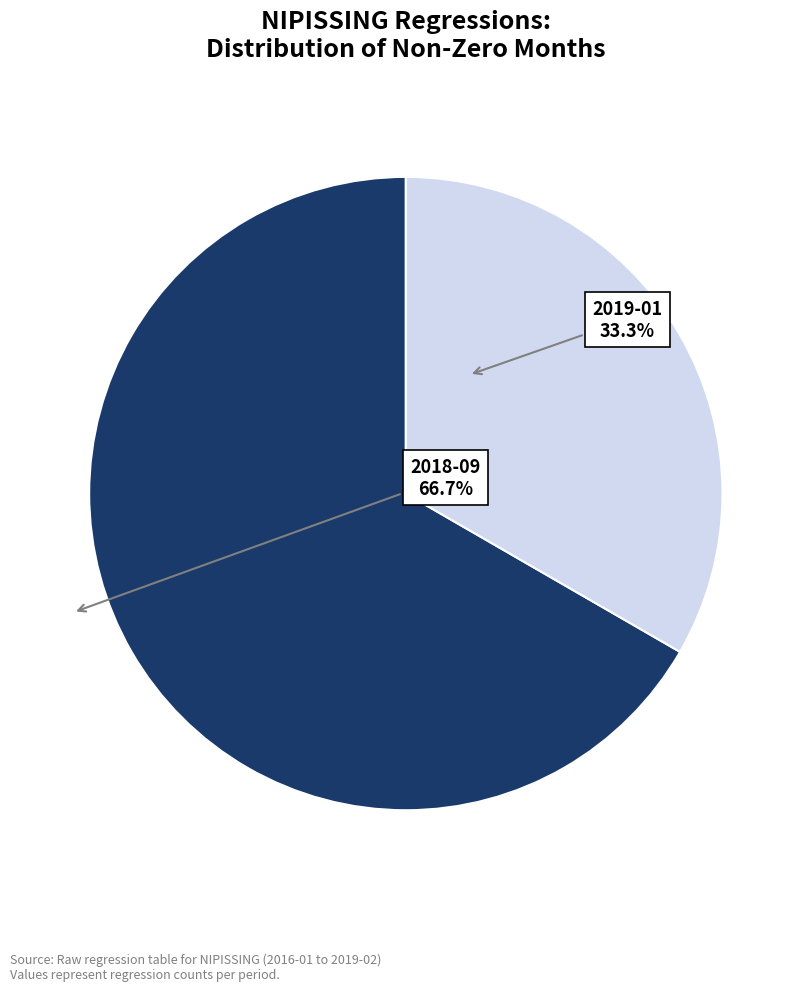

Is there a majority slice in this chart?

Yes